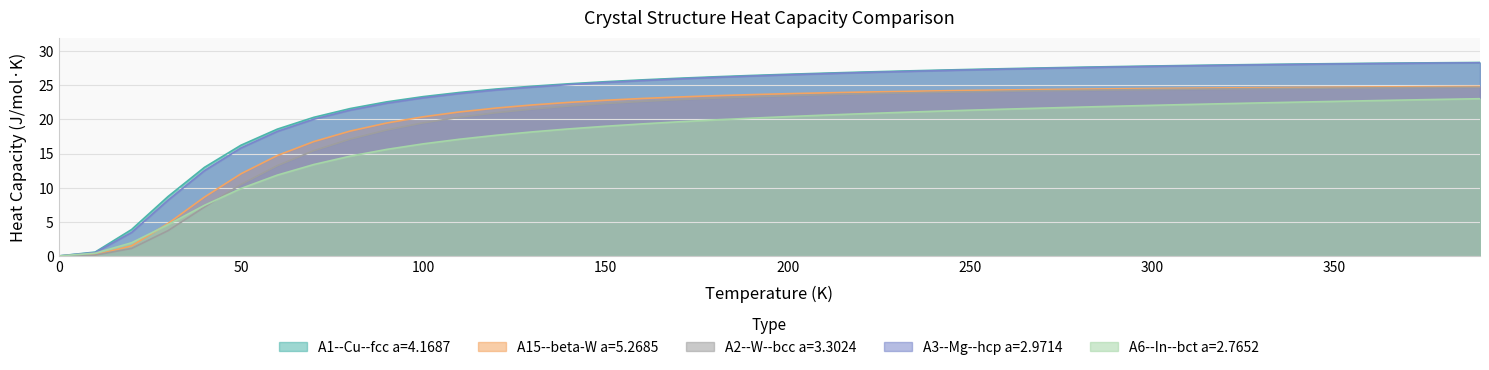

What is the difference between the highest and lowest values at 250?

6.0